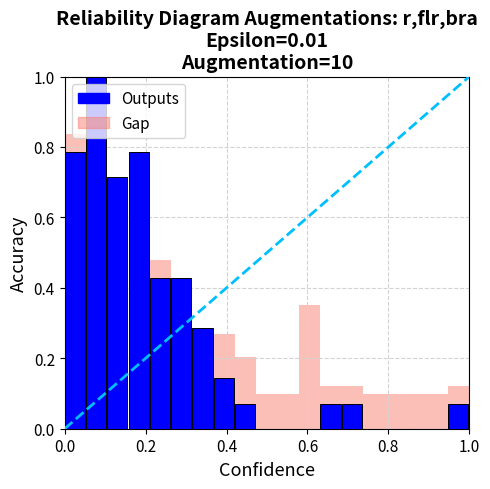

Are the bars horizontal?

No